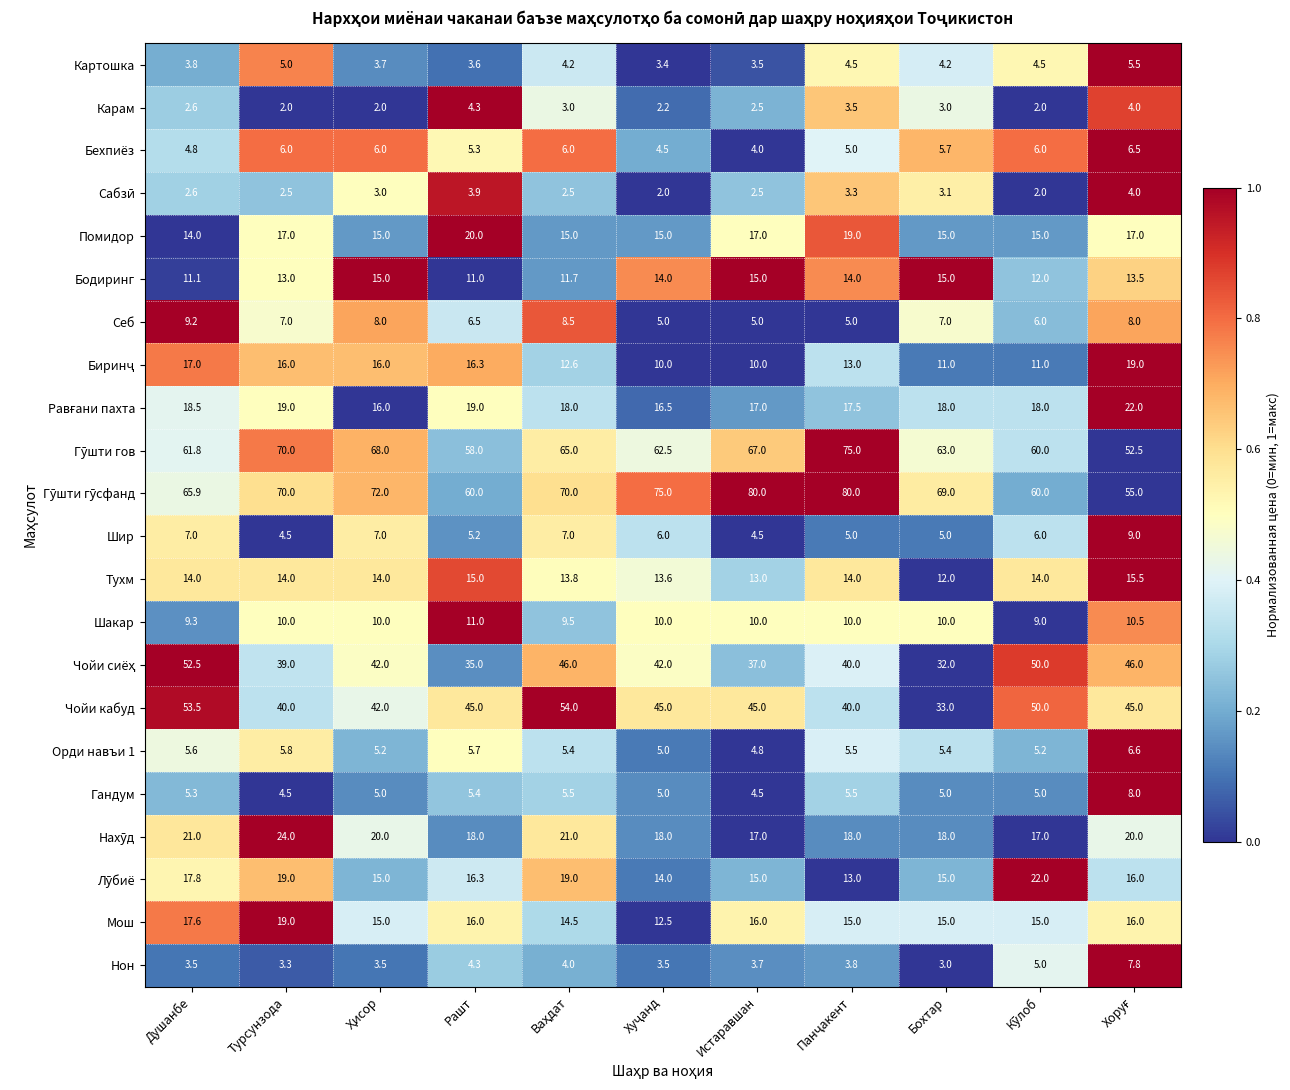

What is the difference between the second highest and second lowest values in the Шир series?

2.5